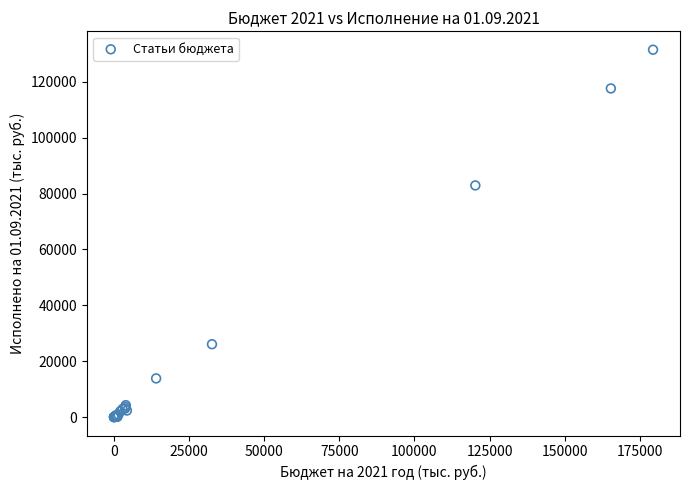

What Y value in the scatter plot is closest to 65723?

82892.0